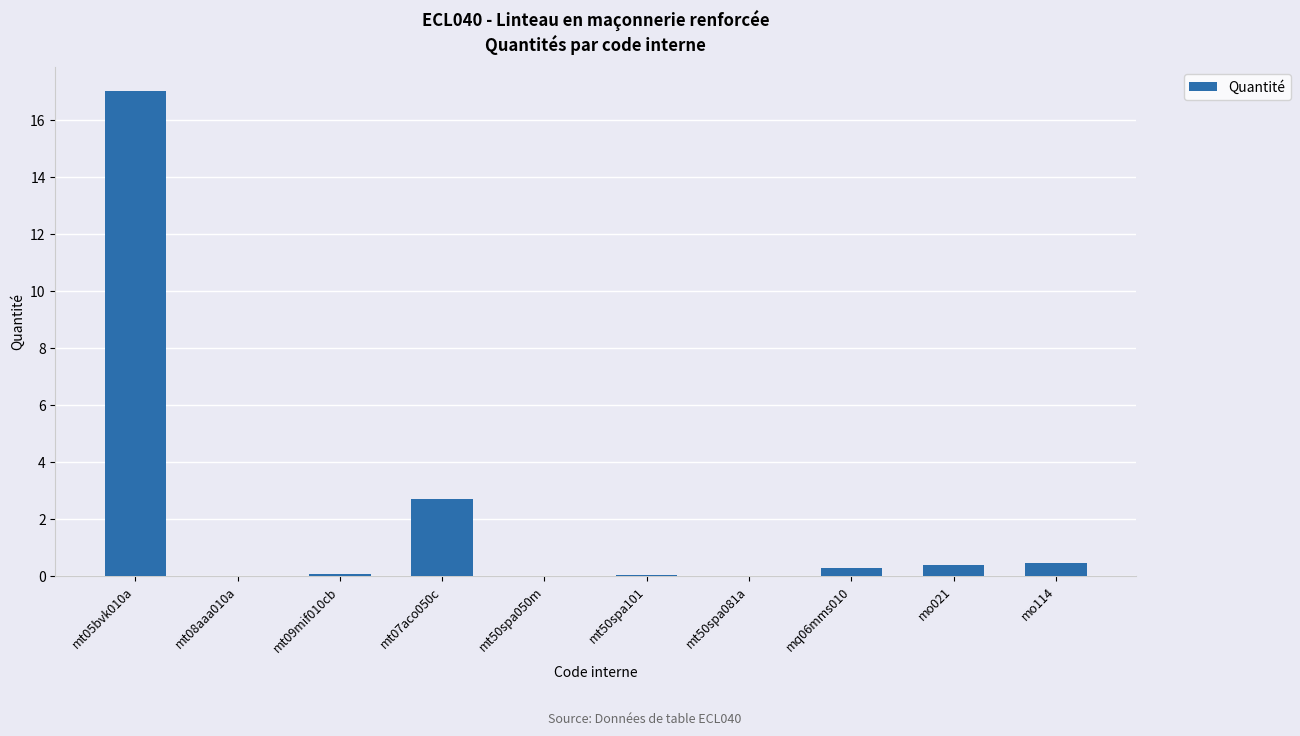

What is the sum of all values?

21.0